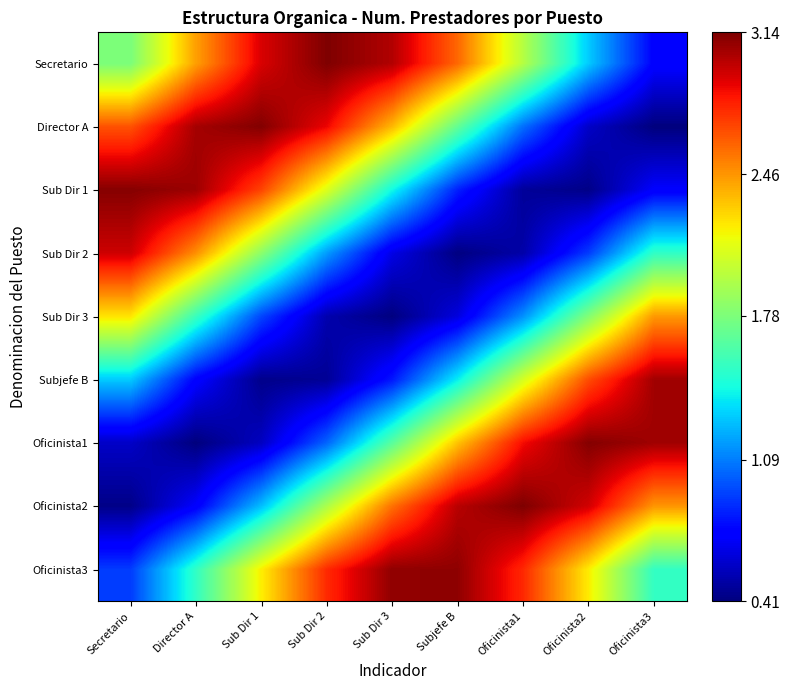

At Oficinista3, list the series in order from largest to smallest.

Oficinista1, Subjefe B, Oficinista2, Sub Dir 3, Oficinista3, Sub Dir 2, Secretario, Sub Dir 1, Director A